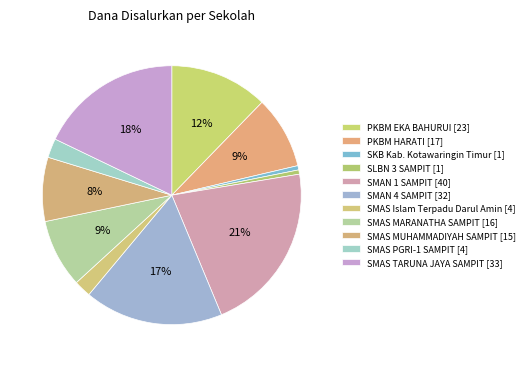

Count the number of slices in the pie.

11